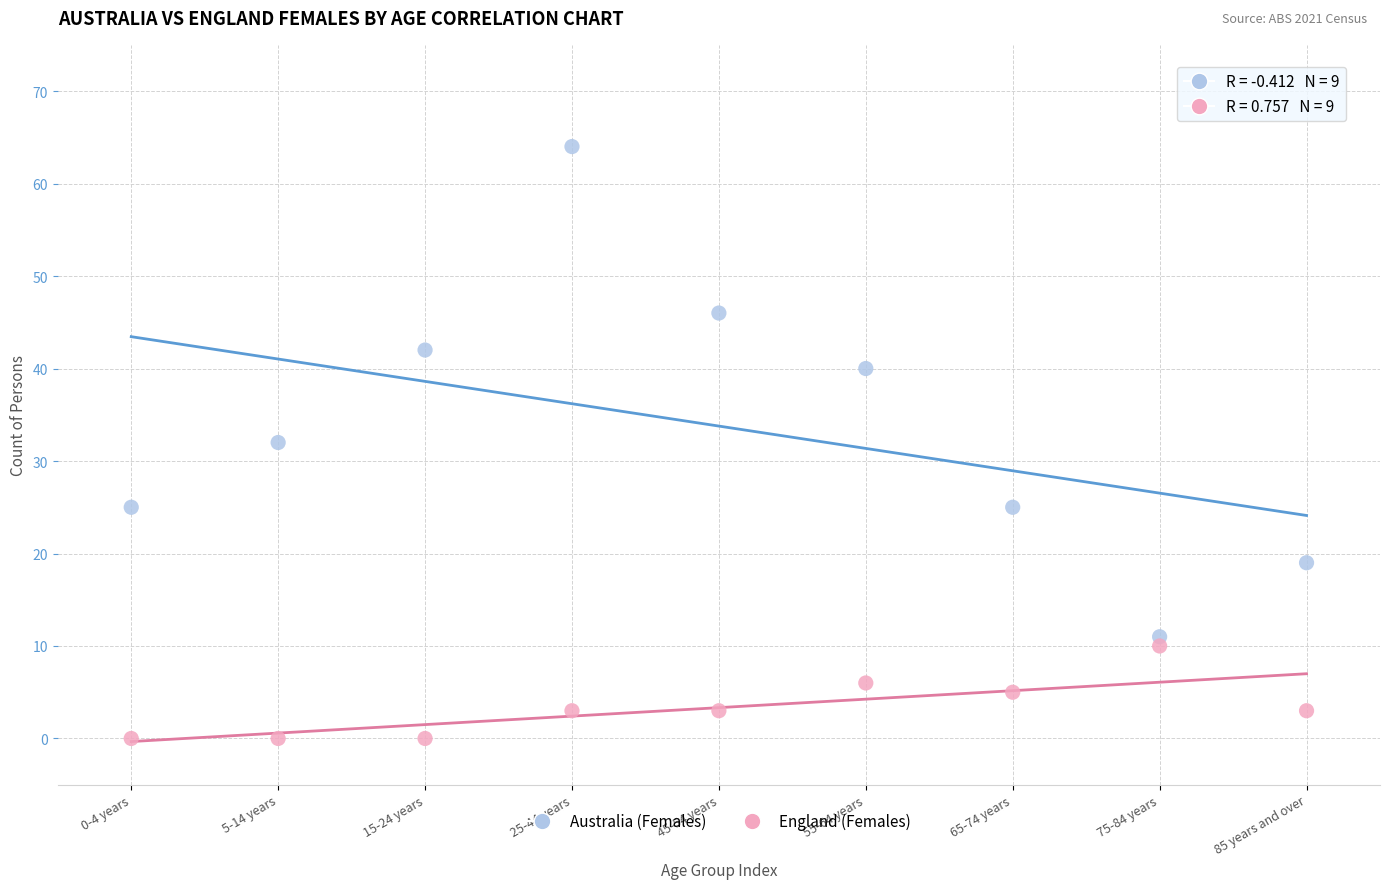

Which series reaches the maximum Y coordinate?

Australia (Females)